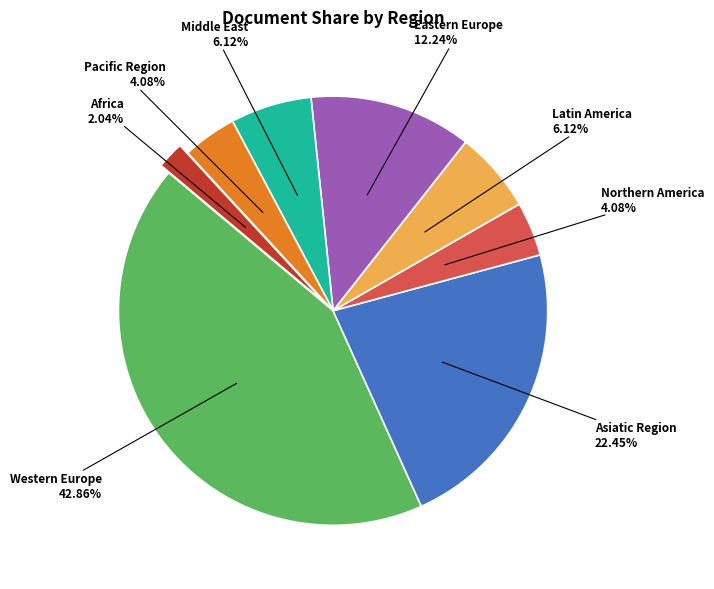

Which has a higher value, Asiatic Region or Middle East?

Asiatic Region